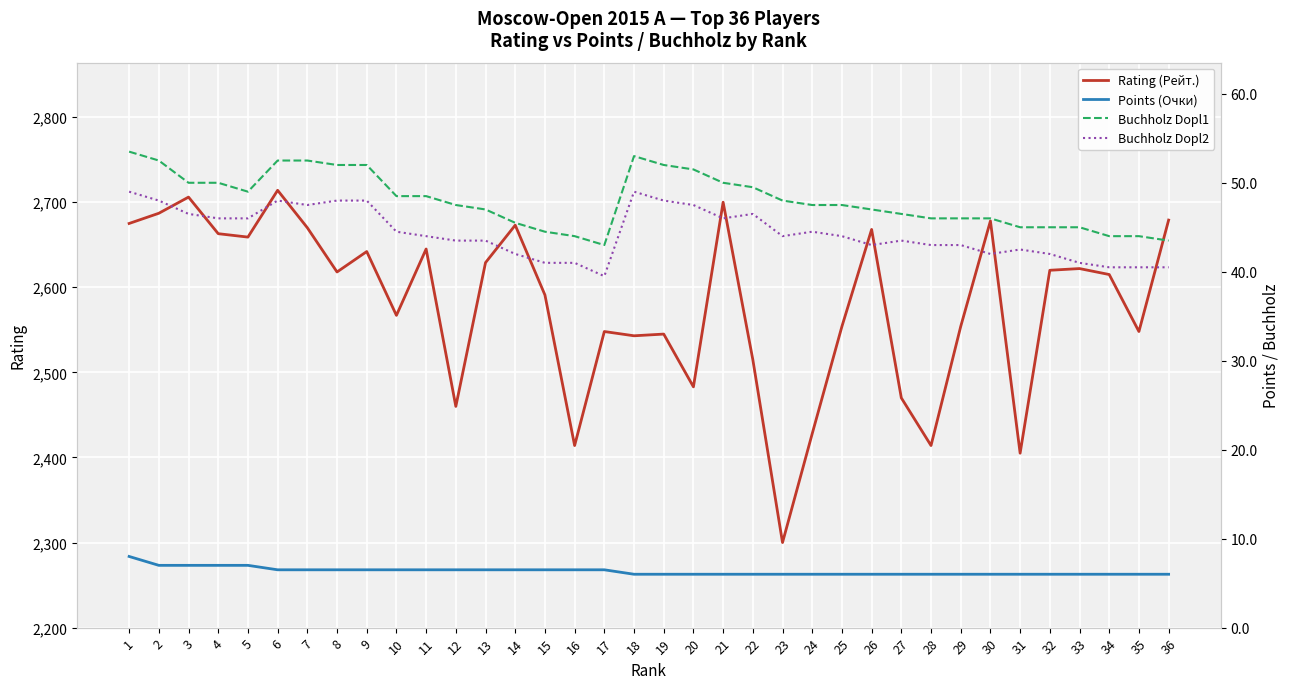

Is this an area chart (filled region under the line)?

No